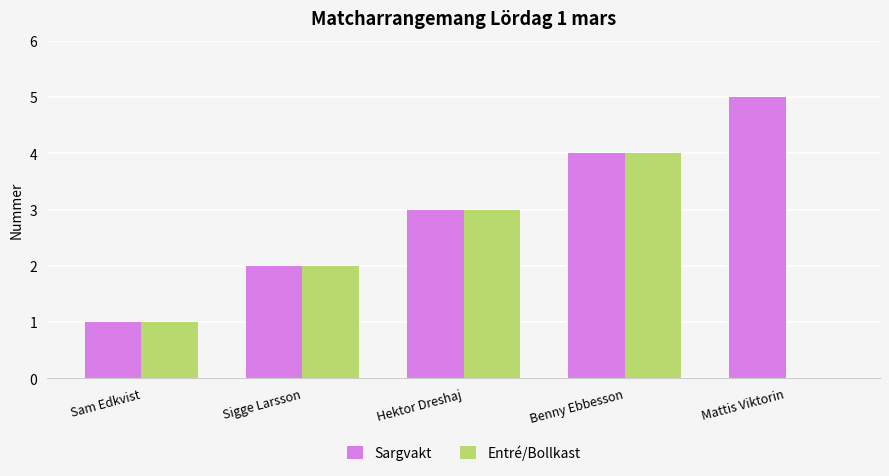

Between Sam Edkvist and Mattis Viktorin, which series saw the biggest shift?

Sargvakt